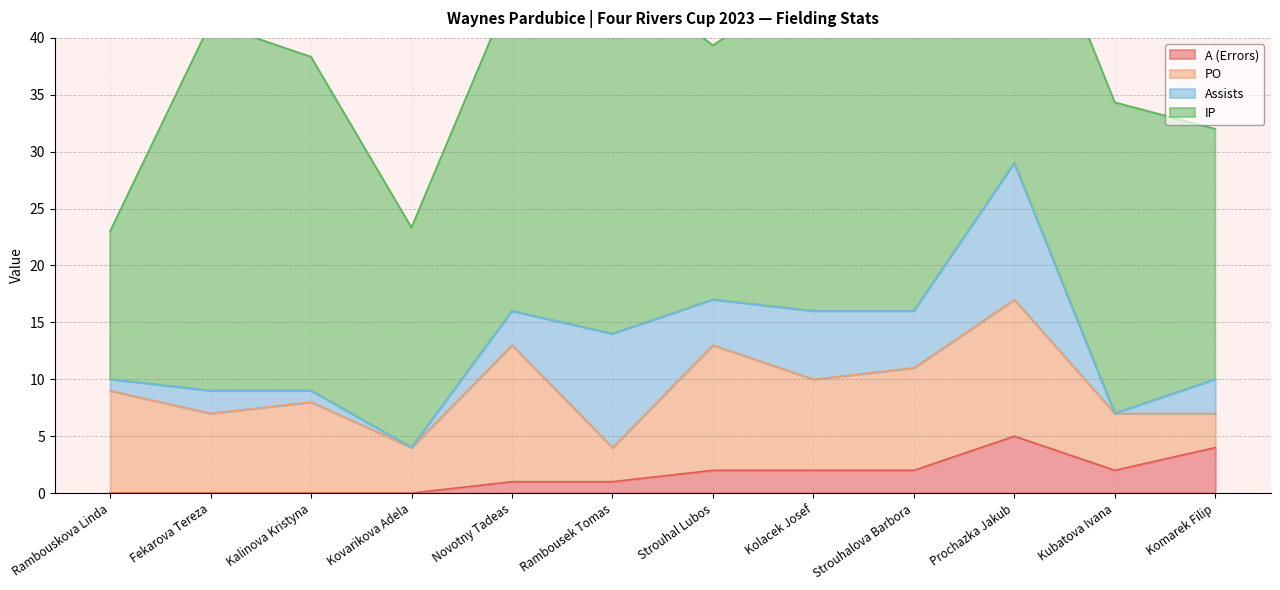

How many lines are shown in the chart?

4